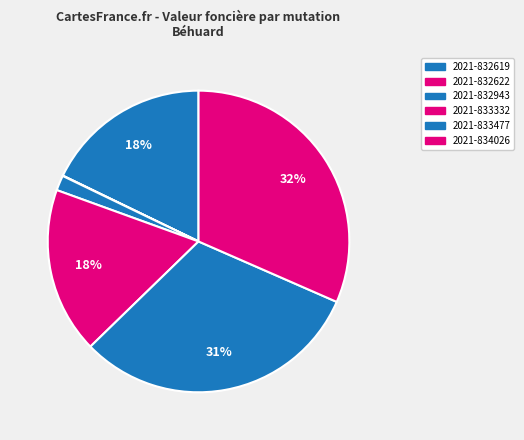

Does 2021-832622 account for over 50% of the chart?

No